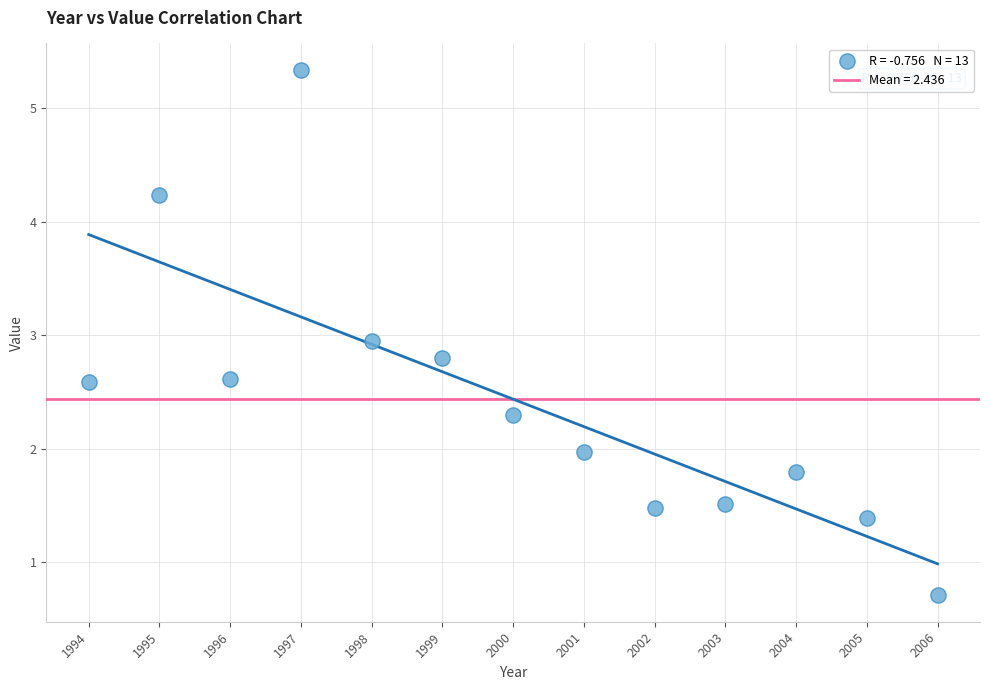

What Y value in the scatter plot is closest to 3?

2.9